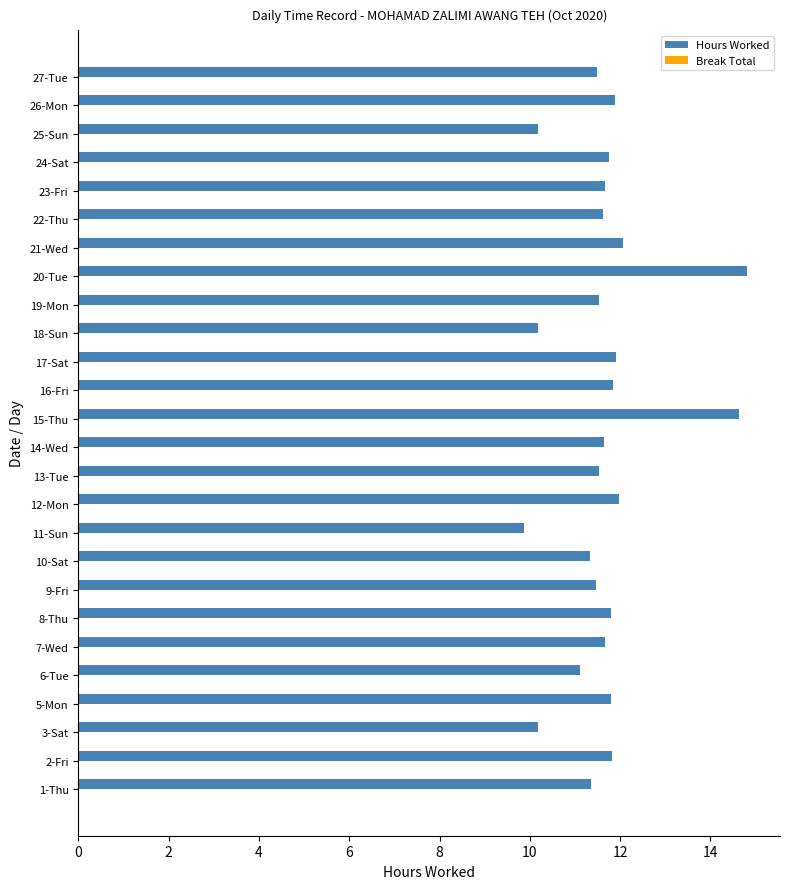

What is the greatest value displayed?

14.8